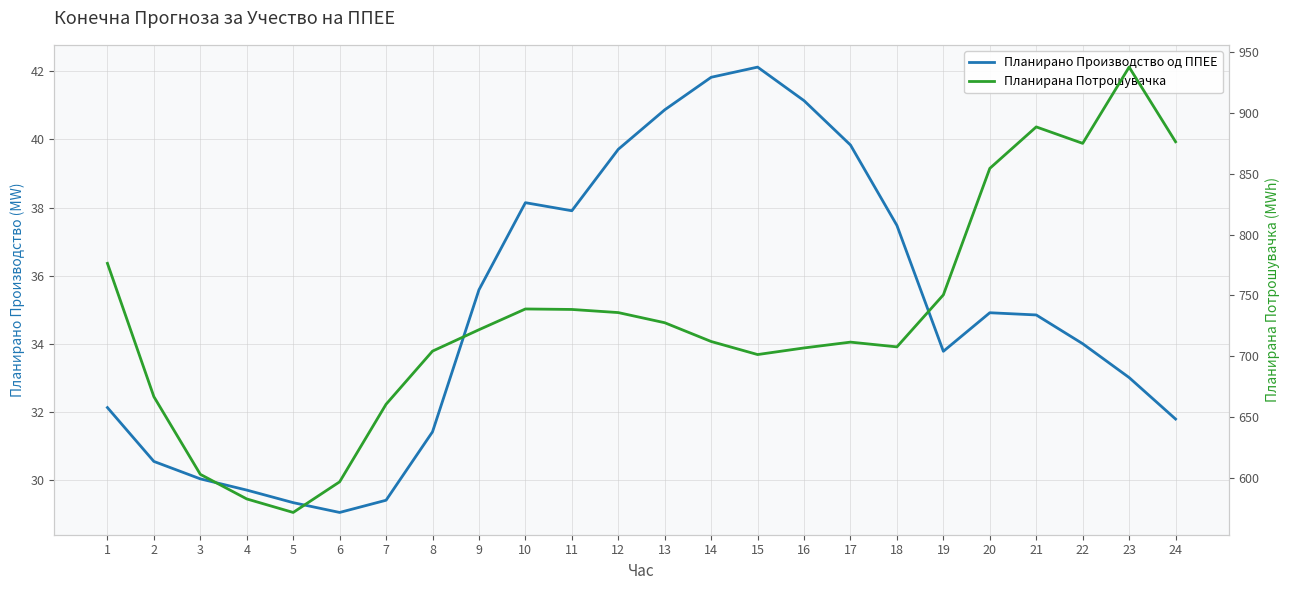

In Планирана Потрошувачка, how many points are lower than both neighbors (excluding endpoints)?

4